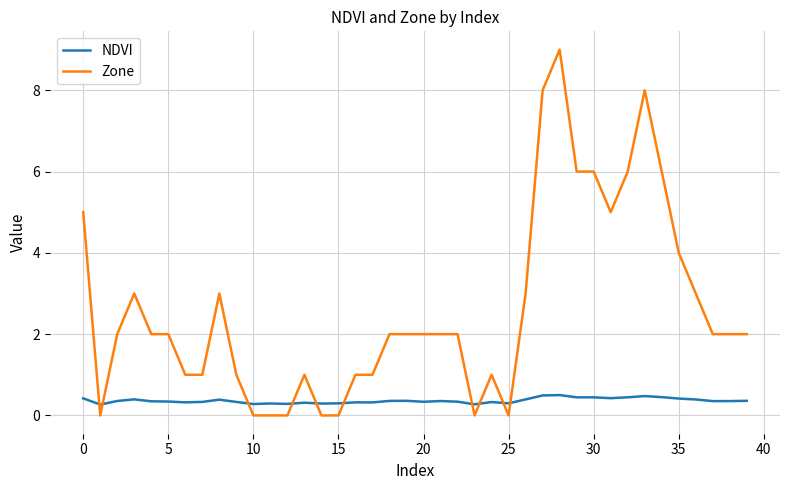

Which series has the largest range (max minus min)?

Zone